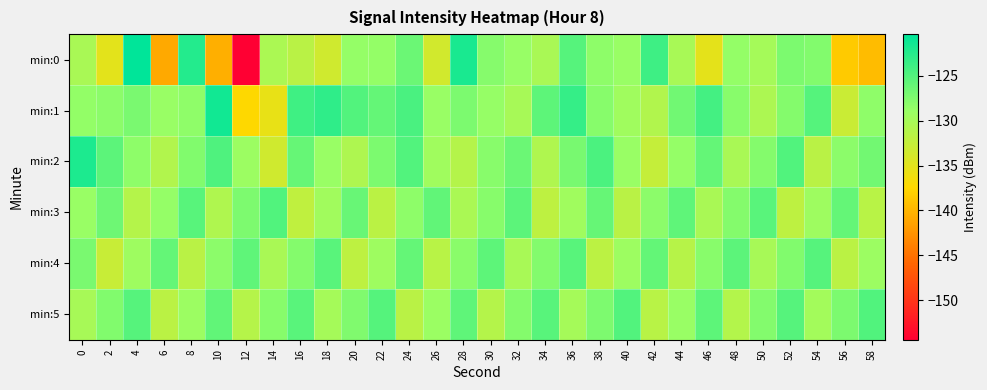

At which category is the sum across all series the highest?

36